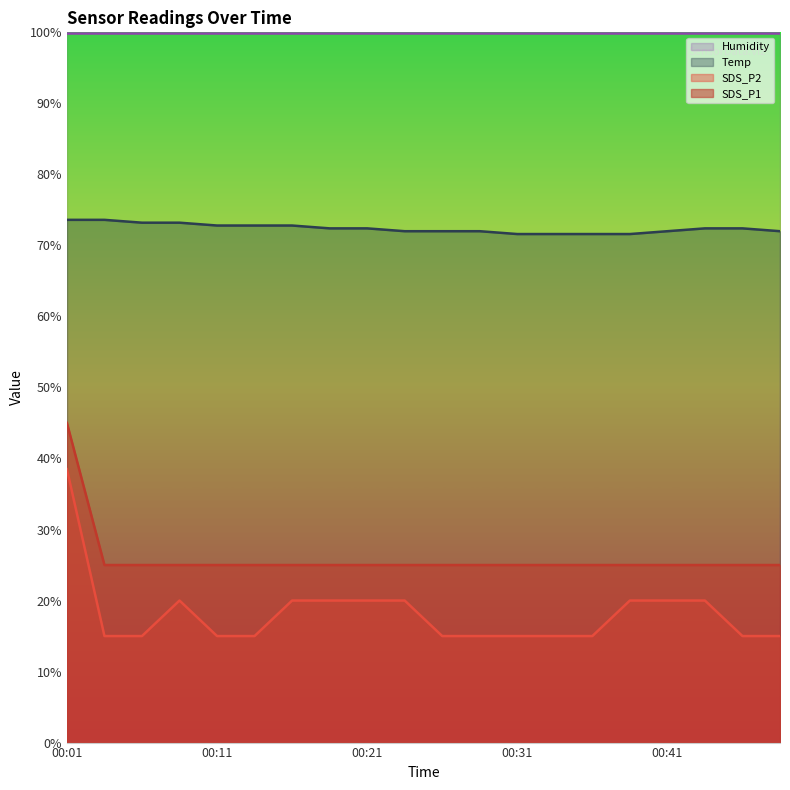

Does the chart display data point markers on the line(s)?

No